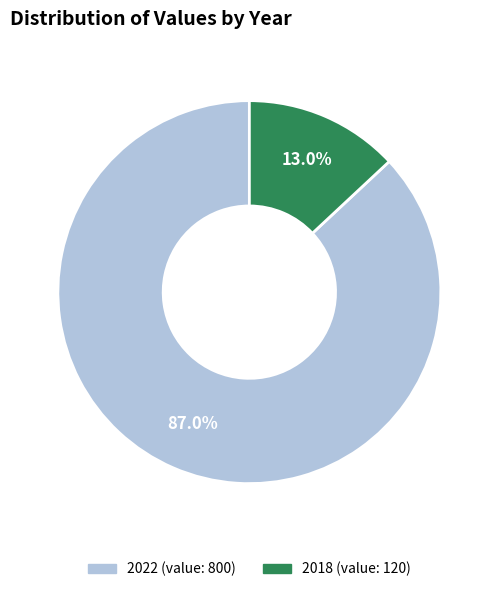

Is there any slice that represents more than half of the pie?

Yes